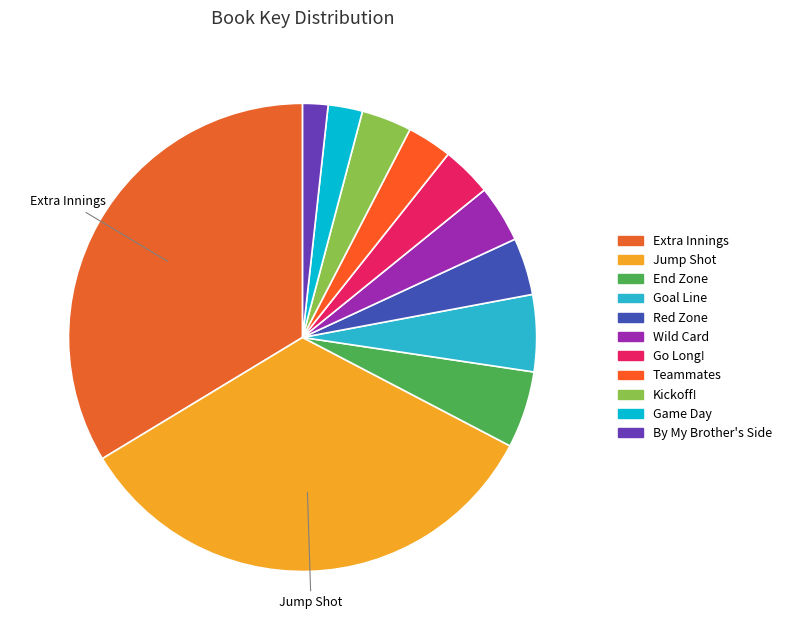

How many slices are in this pie chart?

11